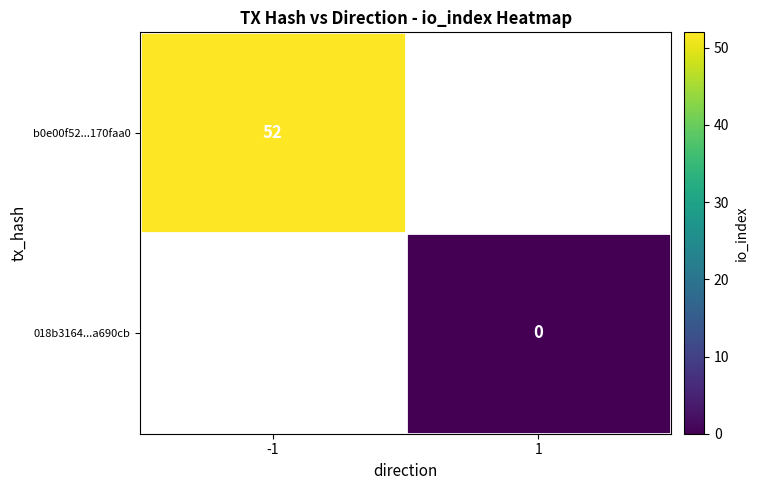

Is the value of 018b3164...a690cb at 1 greater than the value of b0e00f52...170faa0 at -1?

No